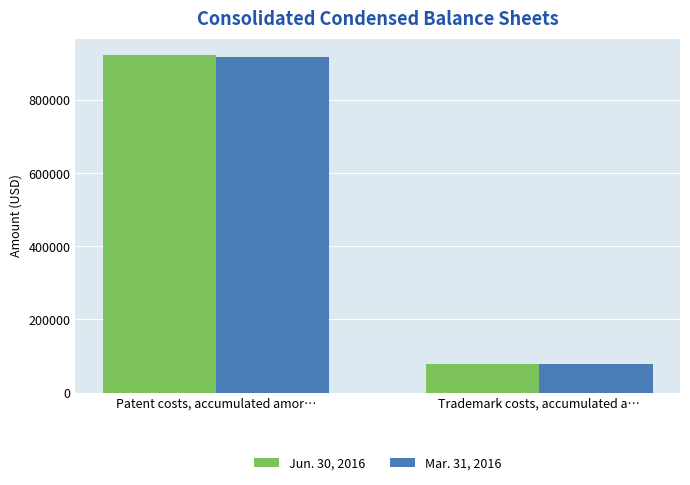

Which category has the highest value in the Mar. 31, 2016 series?

Patent costs, accumulated amor…